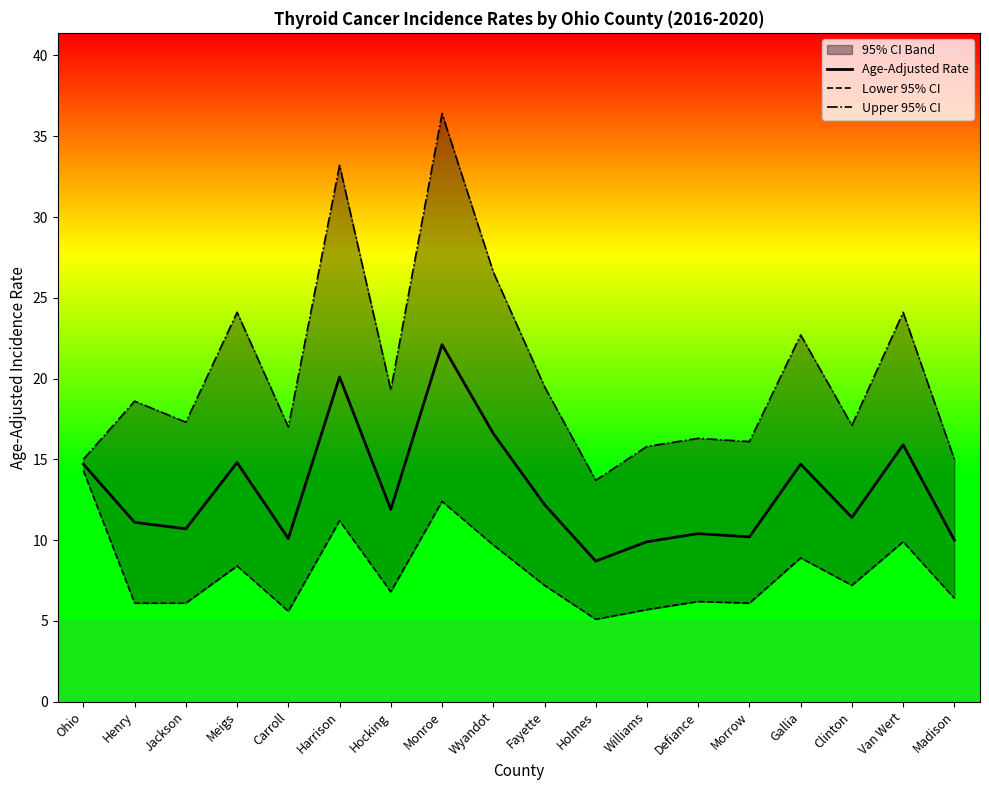

Is it true that Upper 95% CI equals 26.6 at Wyandot?

True